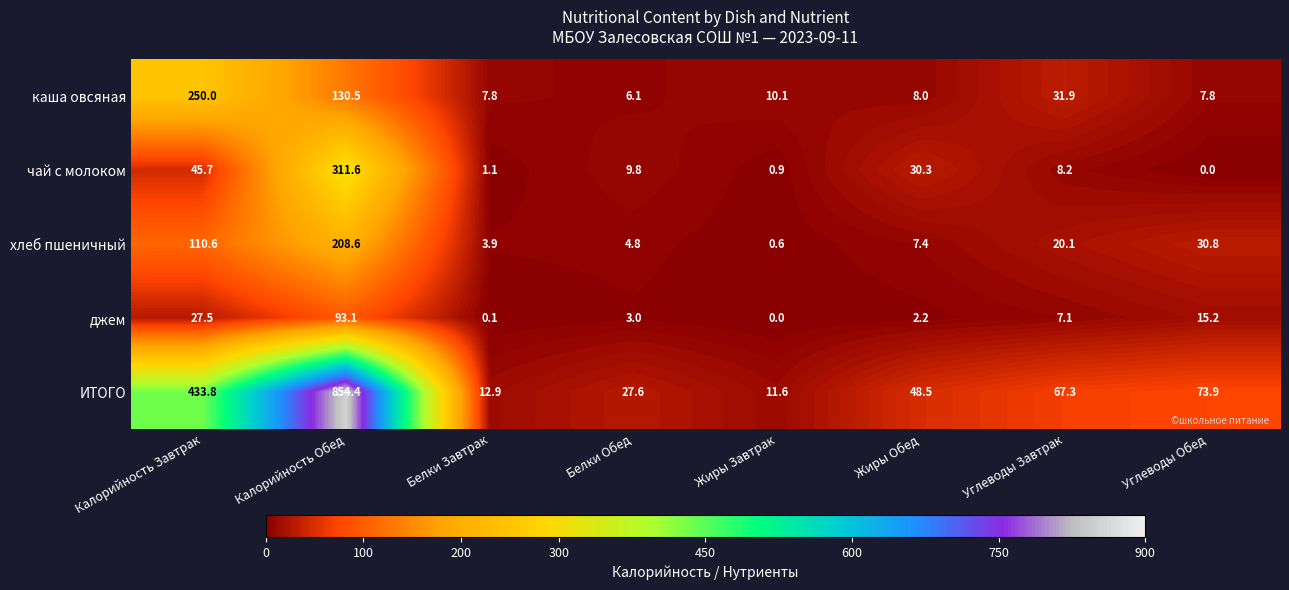

What is the difference between the maximum and minimum values in the ИТОГО series?

842.8